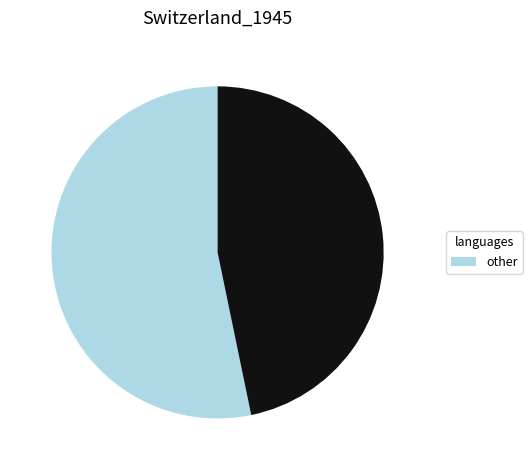

How many segments does this pie chart have?

2